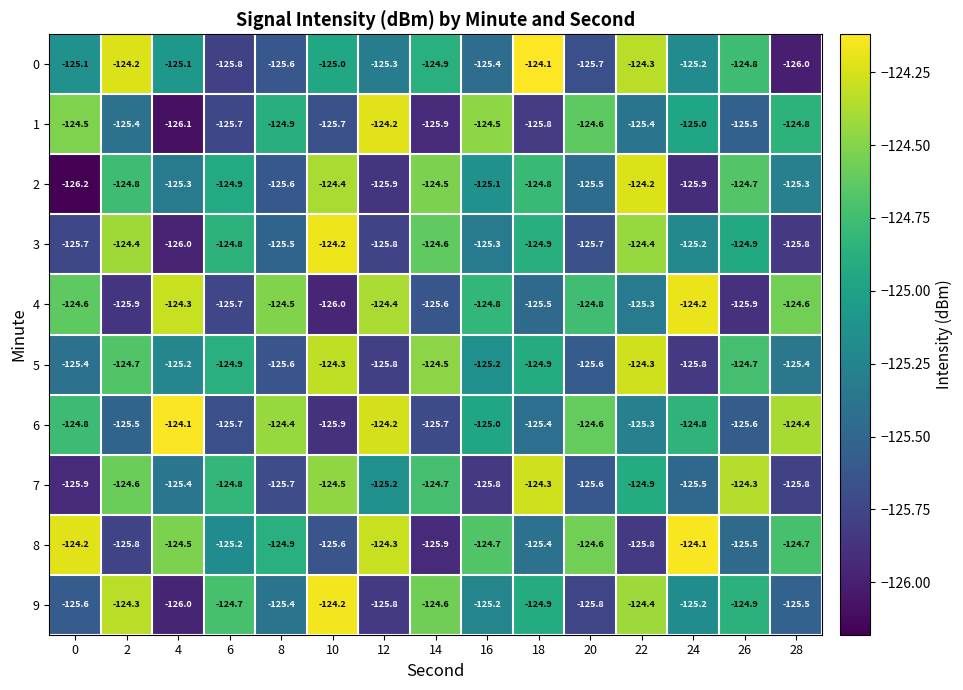

What is the total value across all series at 18?

-1250.0